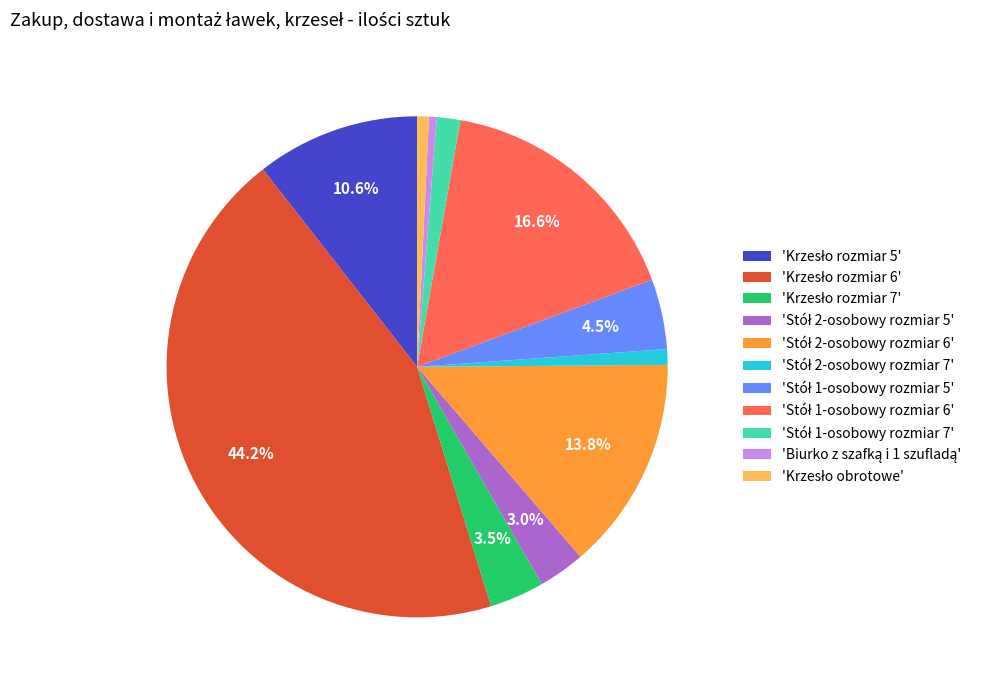

Is there a majority slice in this chart?

No